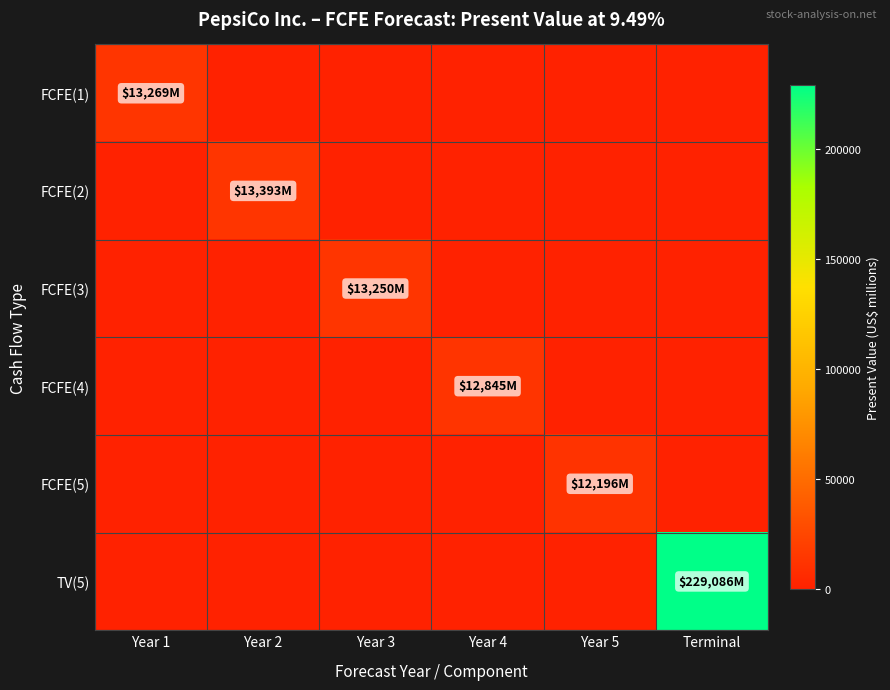

Reading left to right, extract all data points from this chart.

FCFE(1): Year 1=13269	Year 2=0	Year 3=0	Year 4=0	Year 5=0	Terminal=0
FCFE(2): Year 1=0	Year 2=13393	Year 3=0	Year 4=0	Year 5=0	Terminal=0
FCFE(3): Year 1=0	Year 2=0	Year 3=13250	Year 4=0	Year 5=0	Terminal=0
FCFE(4): Year 1=0	Year 2=0	Year 3=0	Year 4=12845	Year 5=0	Terminal=0
FCFE(5): Year 1=0	Year 2=0	Year 3=0	Year 4=0	Year 5=12196	Terminal=0
TV(5): Year 1=0	Year 2=0	Year 3=0	Year 4=0	Year 5=0	Terminal=229086